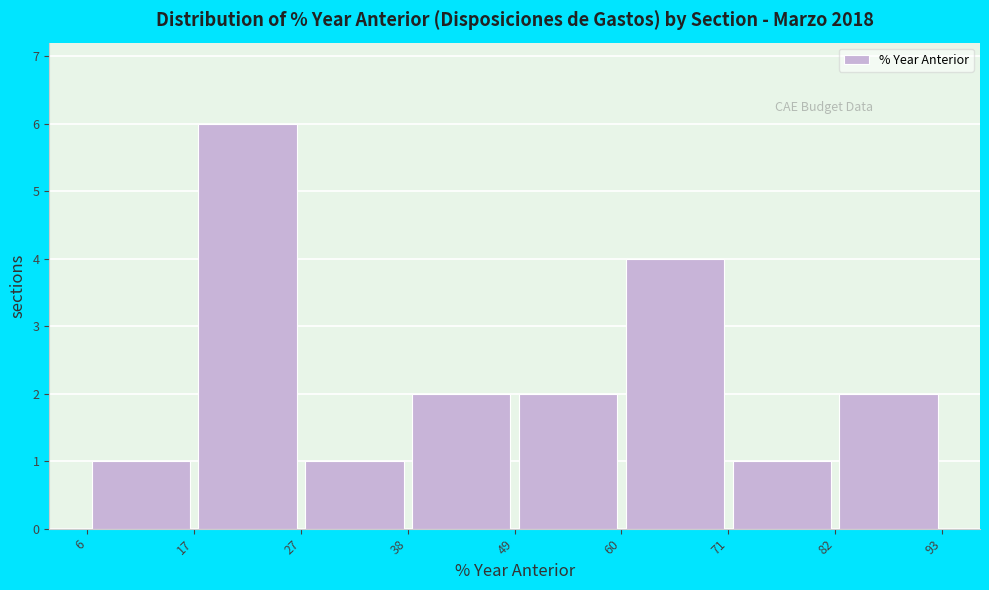

What is the height of the bar covering 60 to 71 on the x-axis? The values are not printed on the chart, so give them approximately, as read against the axis.

4